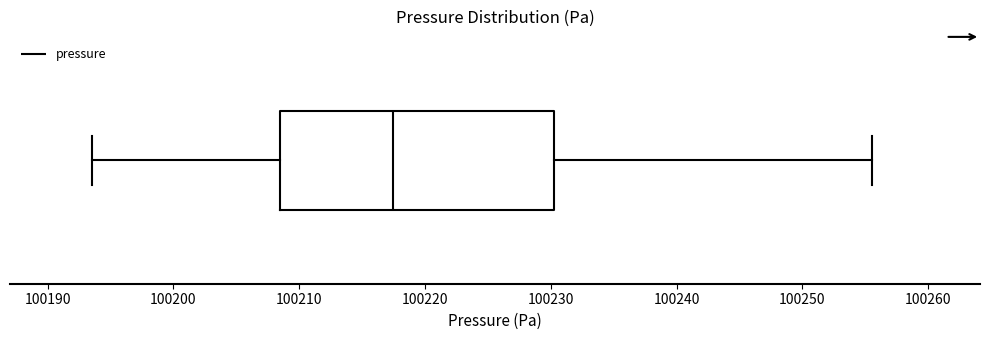

Where does the right whisker of the box end on the x-axis? The values are not printed on the chart, so give them approximately, as read against the axis.

100256